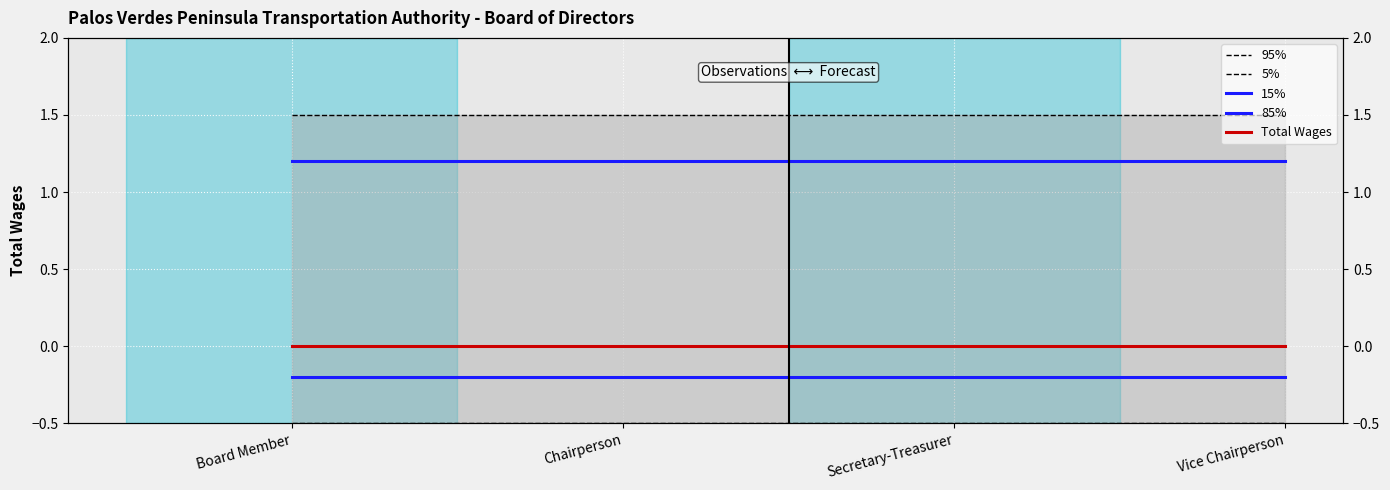

At how many categories does at least one series exceed 1?

4